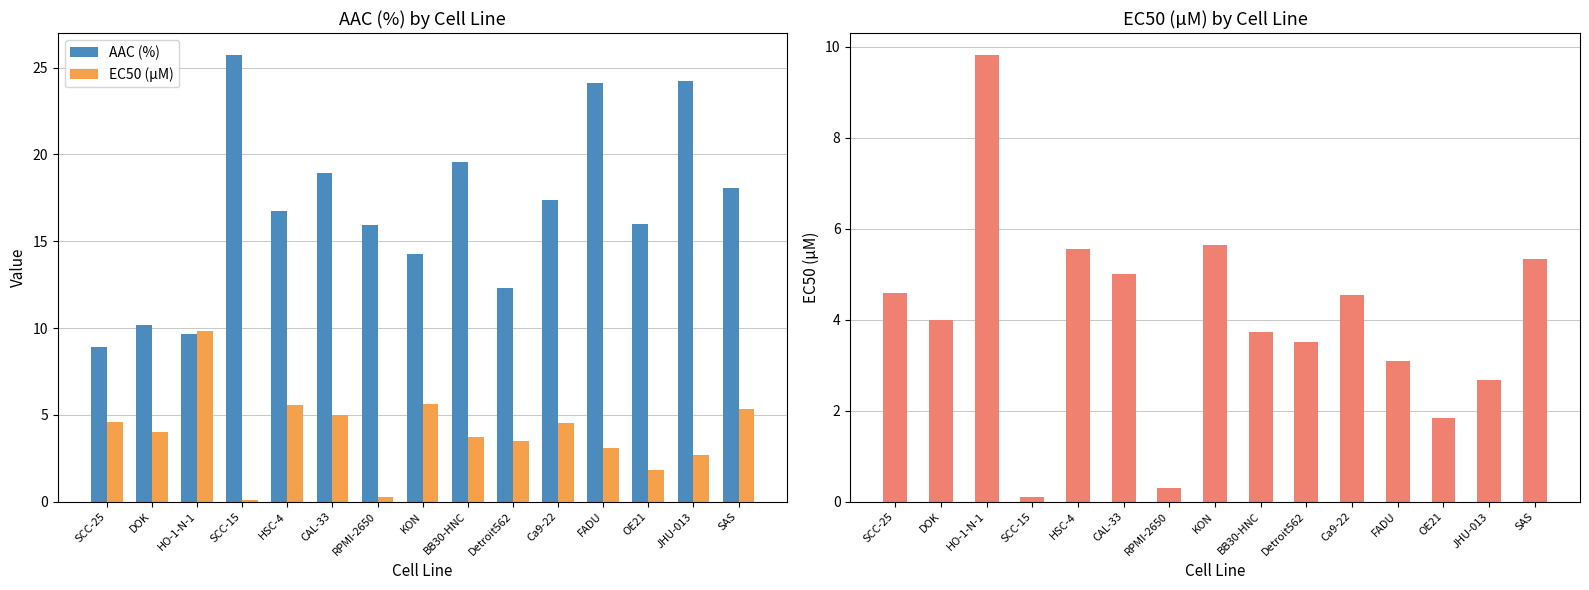

Which label corresponds to the smallest value in the chart?

SCC-15